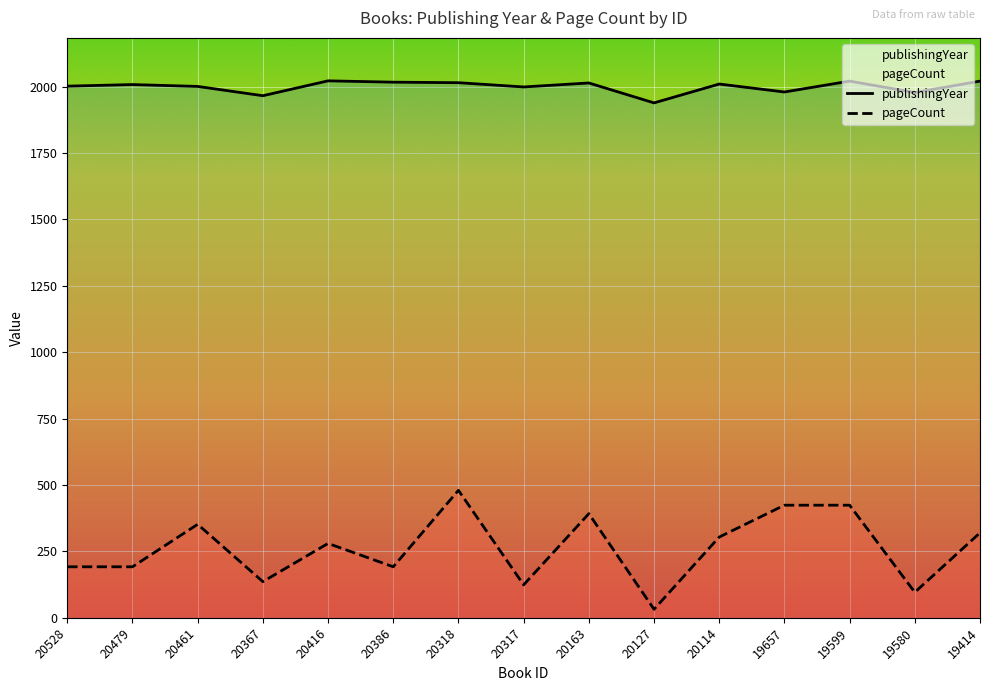

Reading left to right, extract all data points from this chart.

publishingYear: 2002	2008	2001	1966	2022	2017	2015	1999	2014	1939	2010	1980	2021	1978	2021
pageCount: 192	192	352	136	280	192	480	124	392	32	304	424	424	96	320